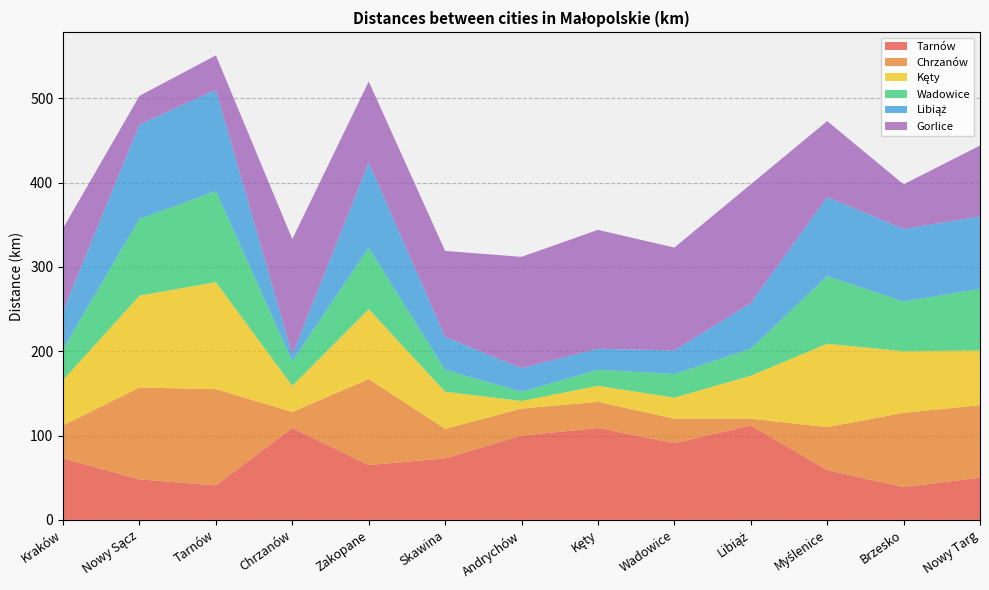

Reading left to right, what are all the values shown in this chart?

Tarnów: Kraków=73	Nowy Sącz=48	Tarnów=41	Chrzanów=109	Zakopane=65	Skawina=73	Andrychów=100	Kęty=109	Wadowice=91	Libiąż=112	Myślenice=59	Brzesko=39	Nowy Targ=50
Chrzanów: Kraków=39	Nowy Sącz=109	Tarnów=114	Chrzanów=19	Zakopane=102	Skawina=35	Andrychów=32	Kęty=31	Wadowice=29	Libiąż=8	Myślenice=51	Brzesko=88	Nowy Targ=86
Kęty: Kraków=54	Nowy Sącz=109	Tarnów=127	Chrzanów=31	Zakopane=83	Skawina=44	Andrychów=9	Kęty=19	Wadowice=25	Libiąż=51	Myślenice=99	Brzesko=73	Nowy Targ=65
Wadowice: Kraków=37	Nowy Sącz=91	Tarnów=108	Chrzanów=29	Zakopane=73	Skawina=26	Andrychów=11	Kęty=19	Wadowice=28	Libiąż=32	Myślenice=80	Brzesko=59	Nowy Targ=73
Libiąż: Kraków=45	Nowy Sącz=112	Tarnów=120	Chrzanów=8	Zakopane=101	Skawina=39	Andrychów=28	Kęty=25	Wadowice=28	Libiąż=54	Myślenice=94	Brzesko=86	Nowy Targ=86
Gorlice: Kraków=98	Nowy Sącz=34	Tarnów=41	Chrzanów=137	Zakopane=96	Skawina=102	Andrychów=132	Kęty=141	Wadowice=122	Libiąż=141	Myślenice=90	Brzesko=53	Nowy Targ=84